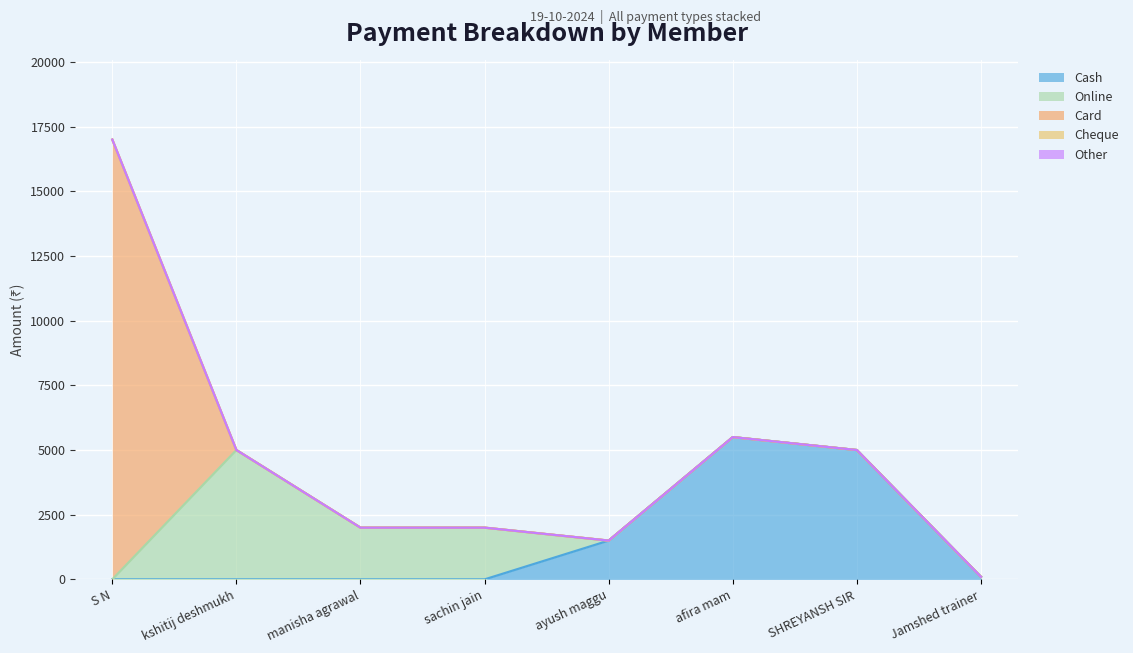

Is the value of Cash at S N greater than the value of Other at afira mam?

No